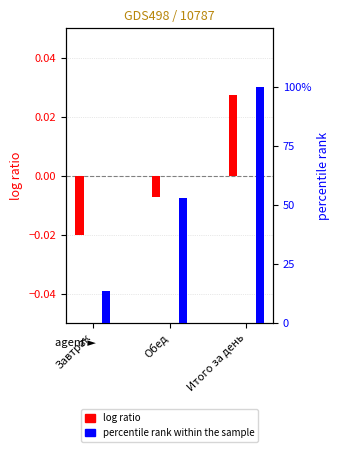

The percentile rank within the sample series shows 138.9 at Итого за день. True or false?

False